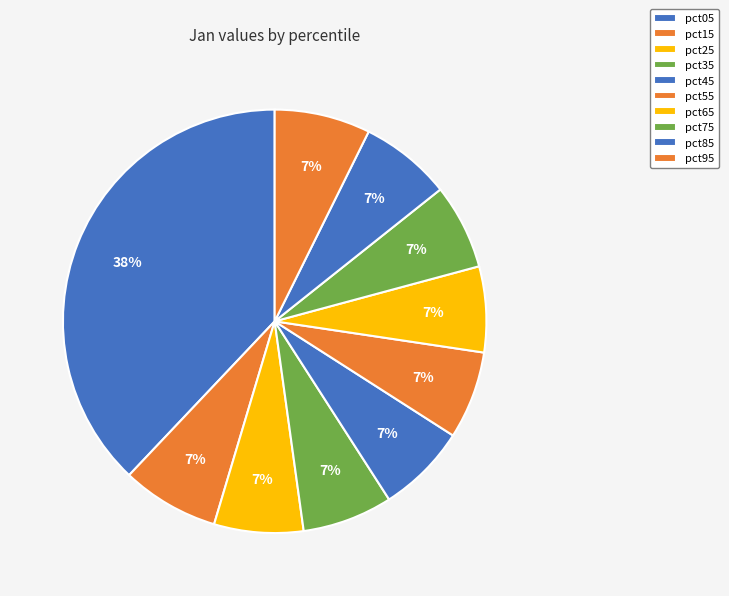

The pct95 slice represents 7% of the pie. True or false?

True